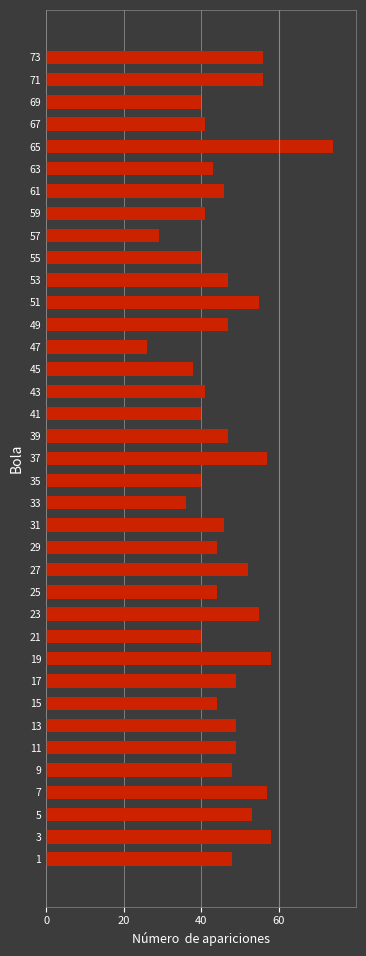

What is the difference between the maximum and minimum values?

48